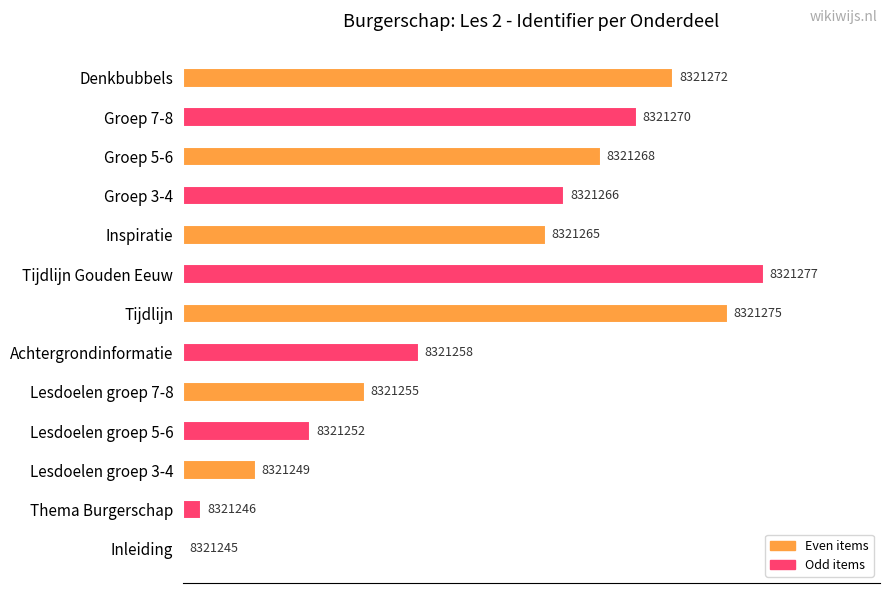

Are the bars horizontal?

Yes